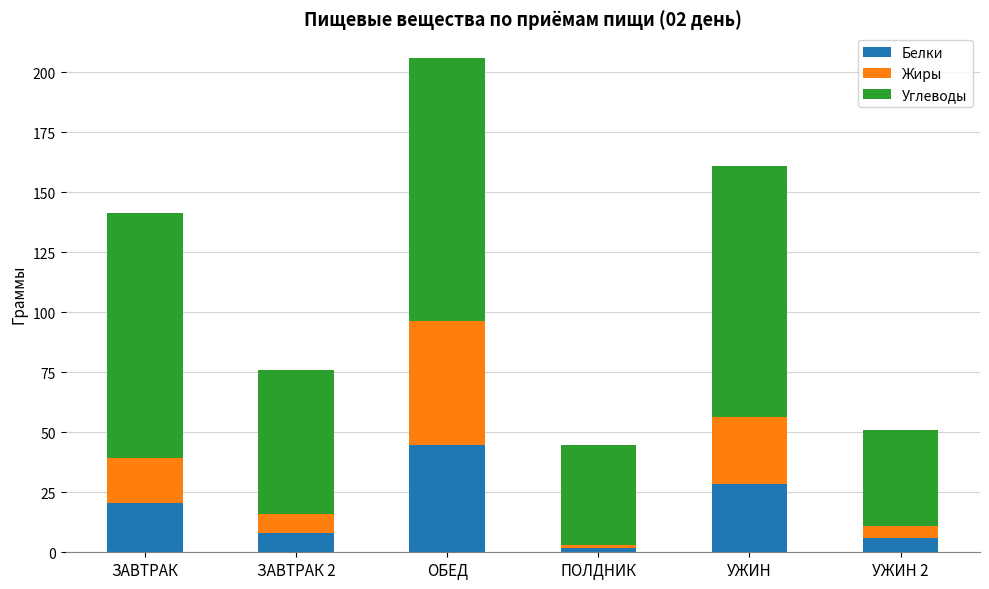

What is the difference between the second highest and second lowest values in the Белки series?

22.5